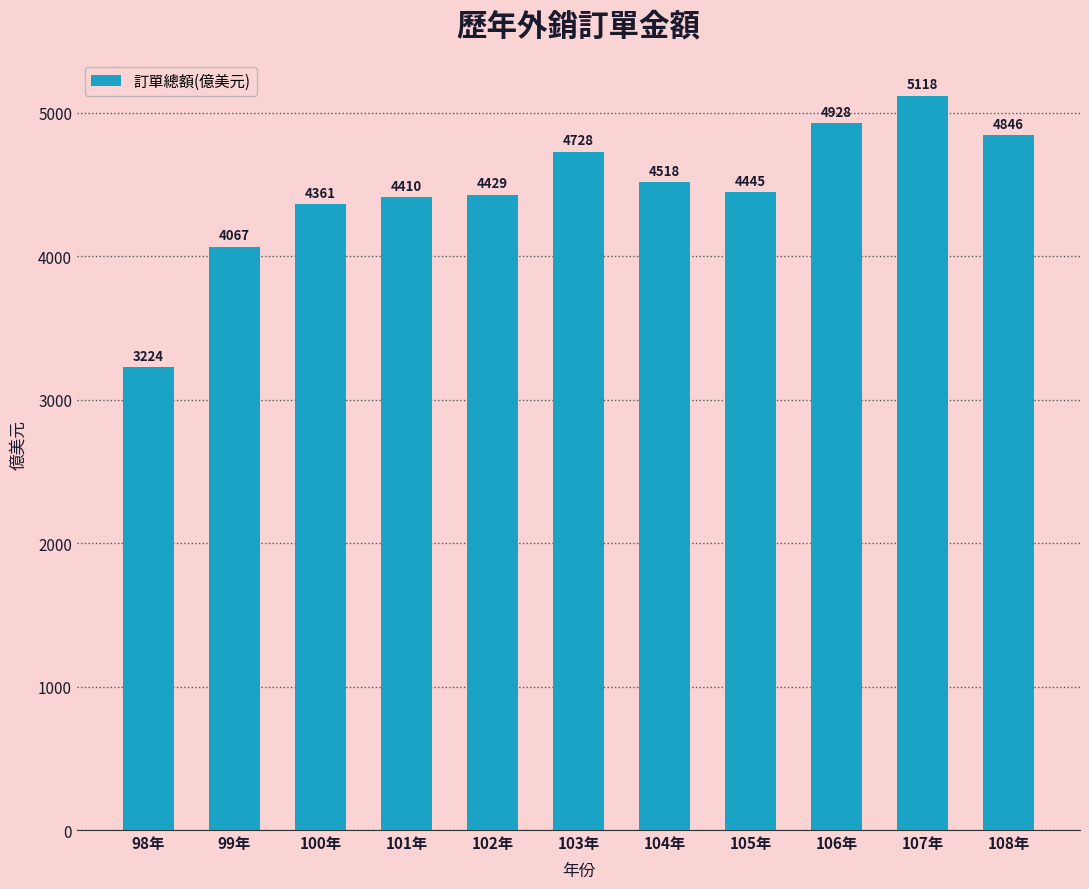

What is the ratio of the value at 98年 to the value at 101年?

0.7